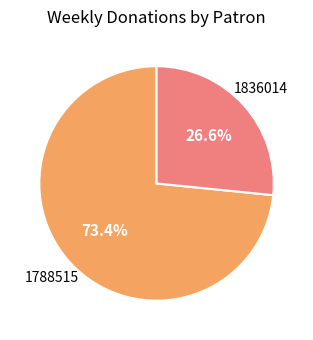

True or false: 1788515 accounts for 73% of the total.

True